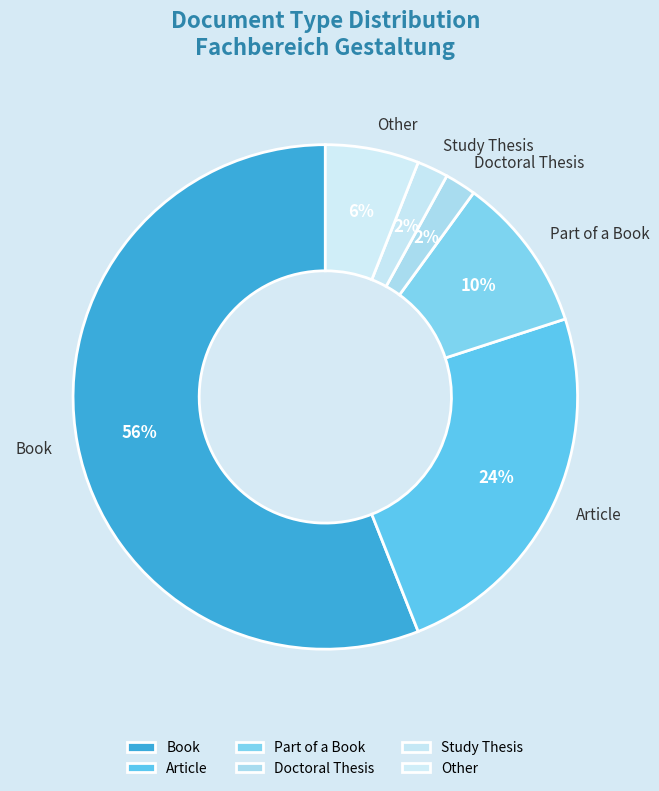

The Doctoral Thesis slice represents 13% of the pie. True or false?

False